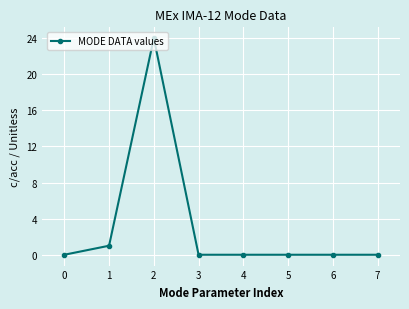

Reading left to right, what are all the values shown in this chart?

0=0	1=1	2=24	3=0	4=0	5=0	6=0	7=0